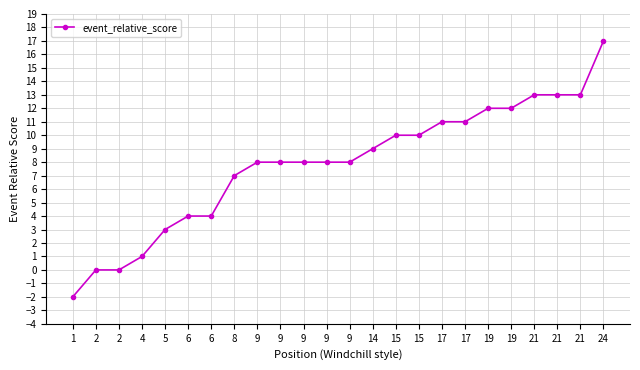

What is the change in value from 2 to 5?

+3